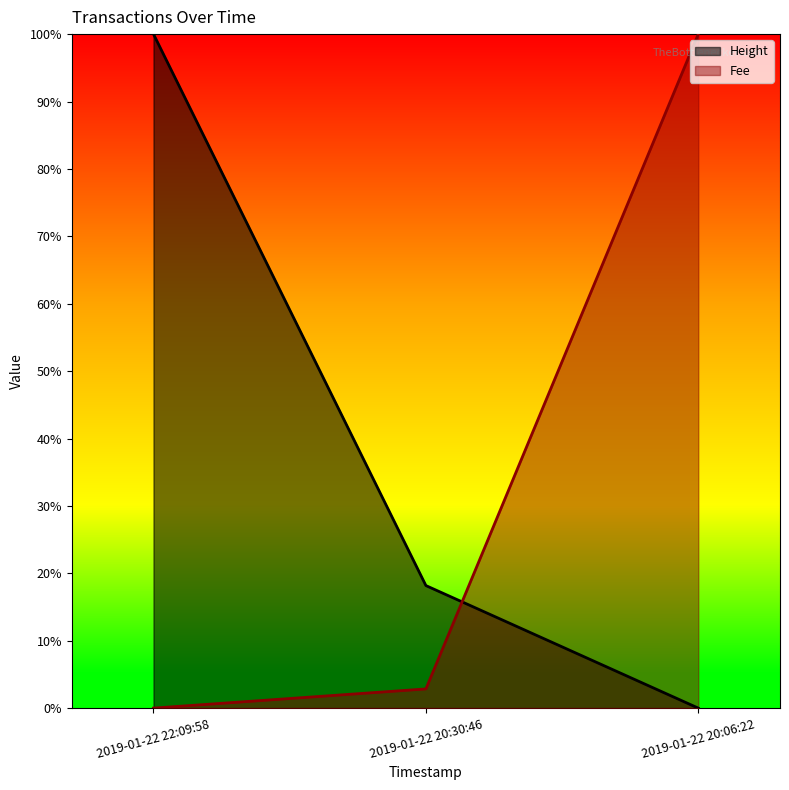

Is the value of Height at 2019-01-22 20:30:46 greater than the value of Fee at 2019-01-22 22:09:58?

Yes